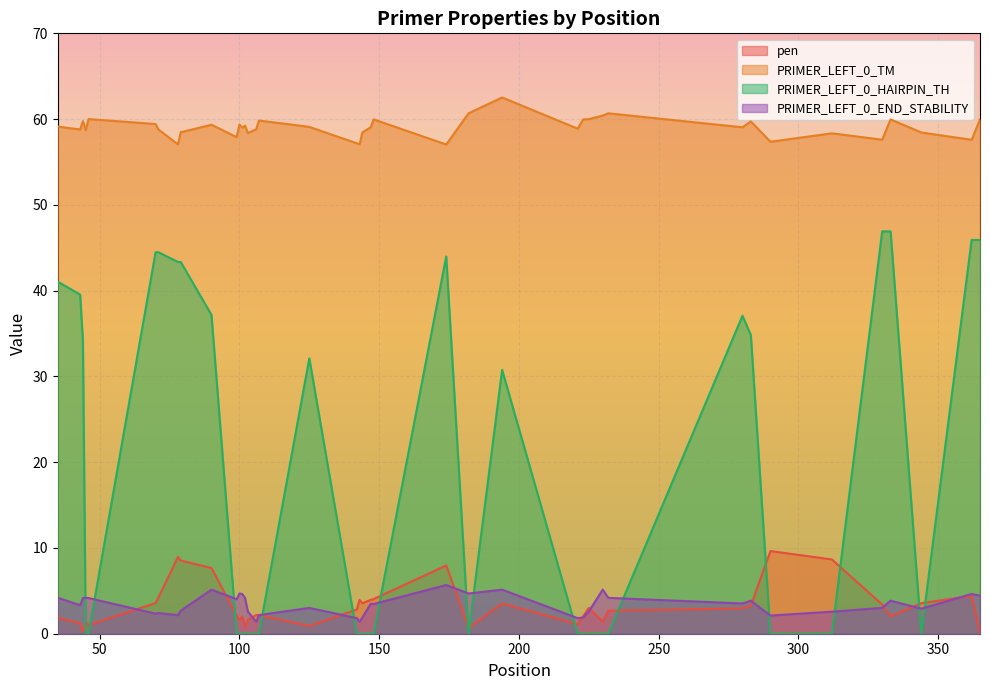

True or false: PRIMER_LEFT_0_END_STABILITY has more than 2 points higher than both neighbors.

True